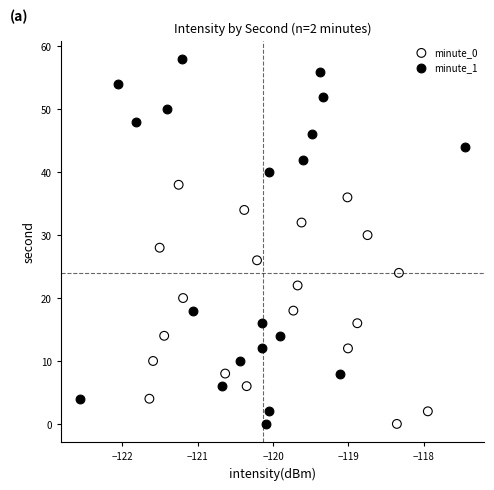

Which series reaches the maximum Y coordinate?

minute_1